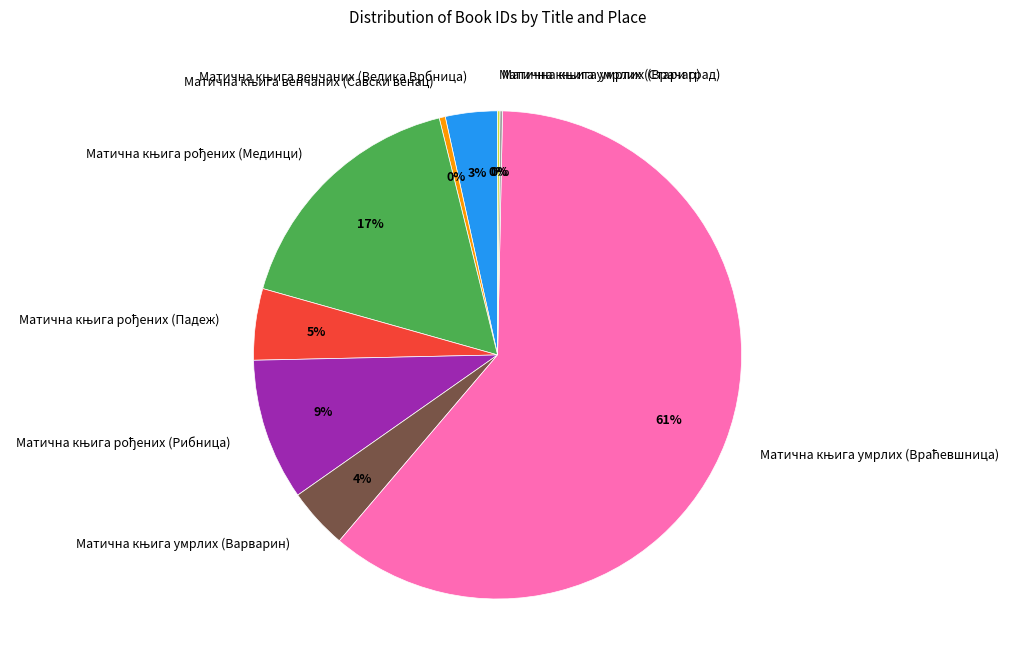

To the nearest percent, what is the average slice percentage?

11%